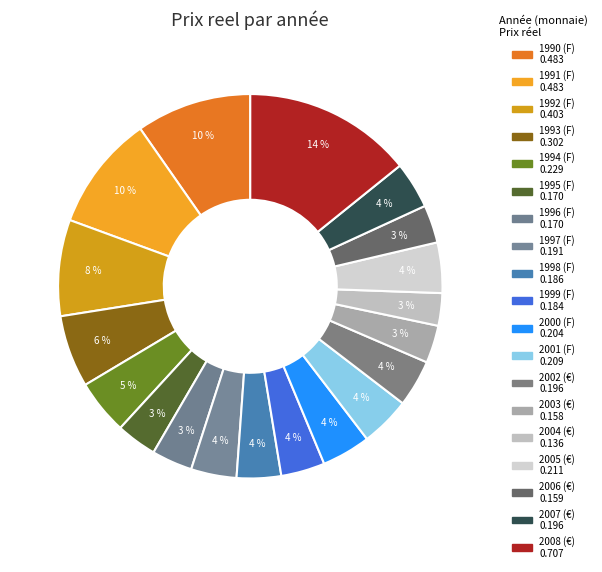

Is it true that 1996 is 3% of the pie?

True